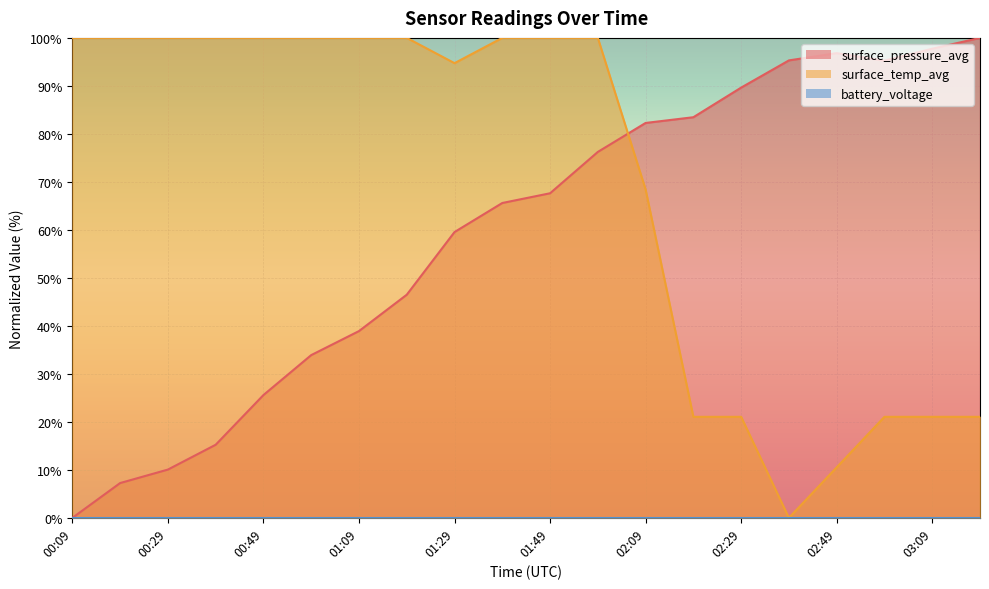

What value does the surface_temp_avg series have at 01:29?

94.7